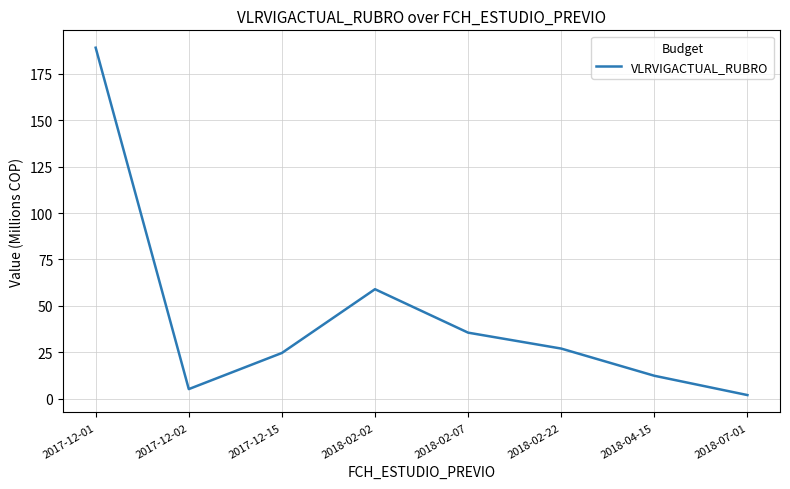

True or false: there are more than 0 points higher than both neighbors.

True